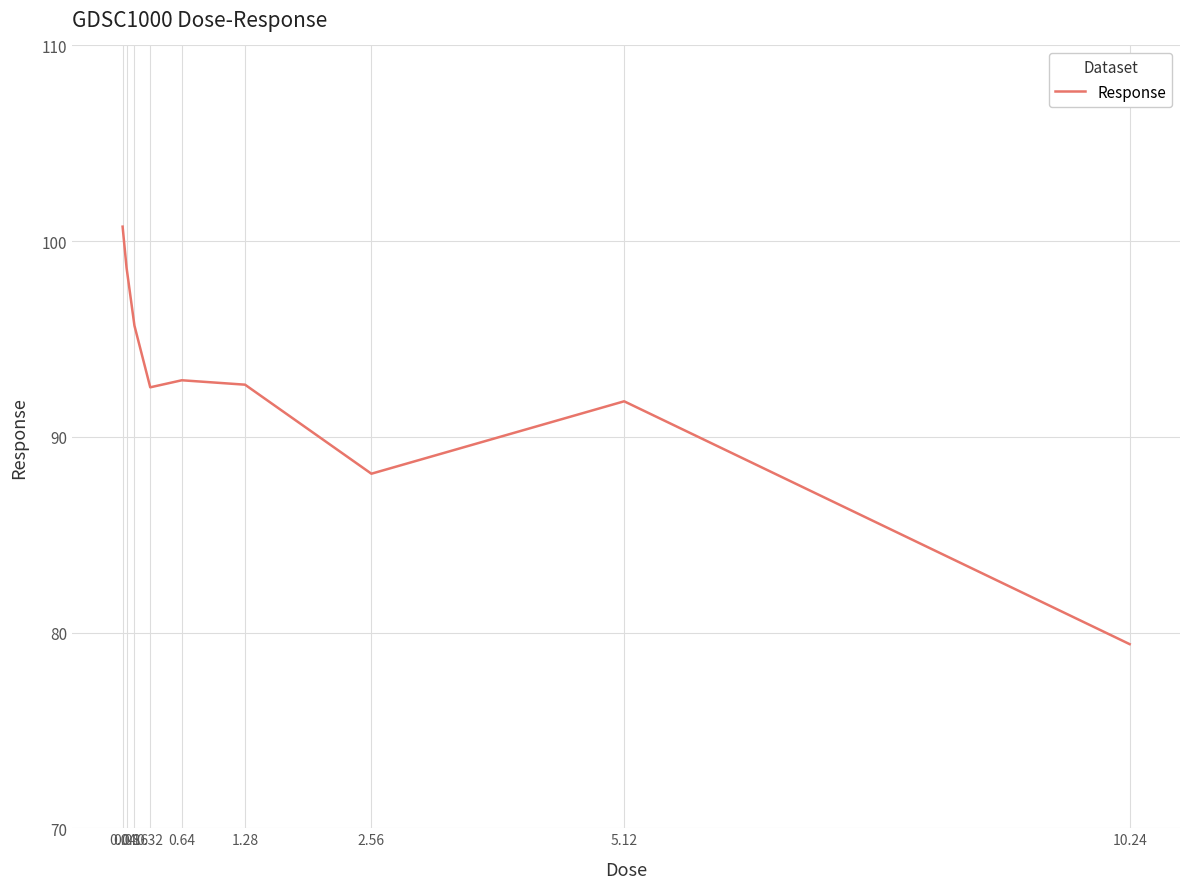

Between 0.08 and 0.64, which is larger?

0.08